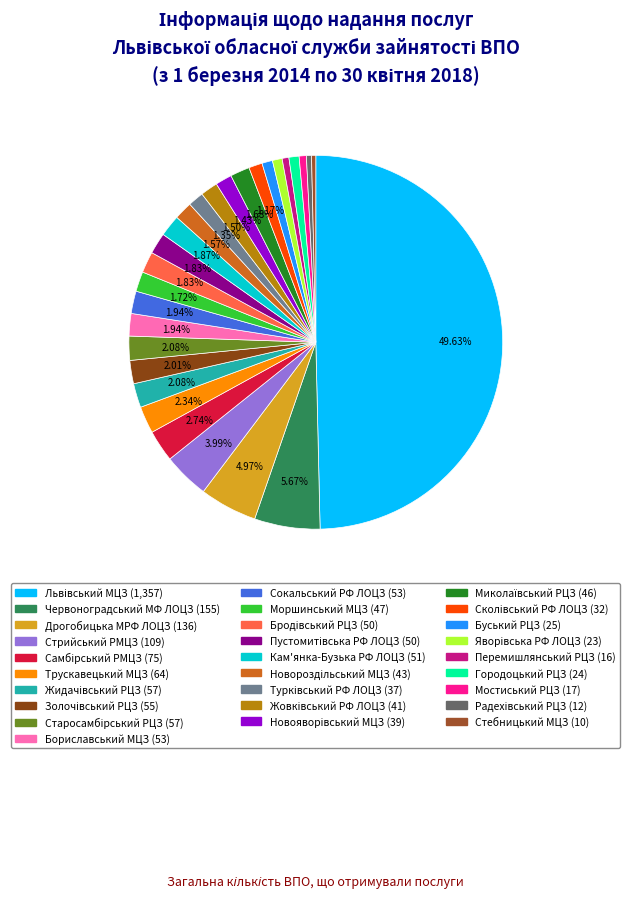

To the nearest percent, what is the combined percentage of Мостиський РЦЗ and Яворівська РФ ЛОЦЗ?

1%